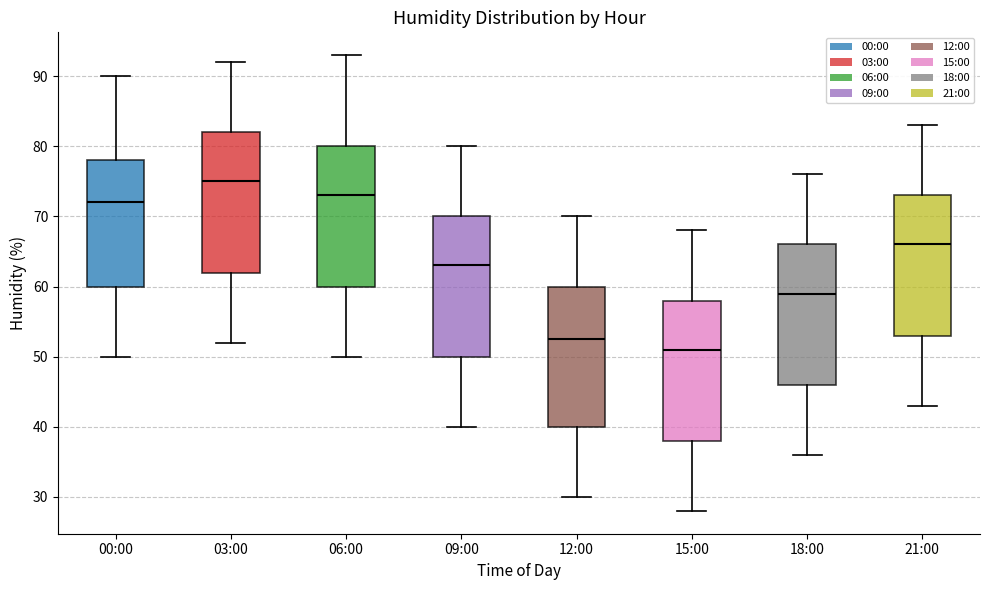

Reading left to right, transcribe this box plot: for each box, give where its median line is, the range the box spans, and where its two whiskers end, as read against the y-axis. The values are not printed on the chart, so give them approximately, as read against the axis.

00:00: median 72, box 60 to 78, whiskers 50 to 90
03:00: median 75, box 62 to 82, whiskers 52 to 92
06:00: median 73, box 60 to 80, whiskers 50 to 93
09:00: median 63, box 50 to 70, whiskers 40 to 80
12:00: median 53, box 40 to 60, whiskers 30 to 70
15:00: median 51, box 38 to 58, whiskers 28 to 68
18:00: median 59, box 46 to 66, whiskers 36 to 76
21:00: median 66, box 53 to 73, whiskers 43 to 83